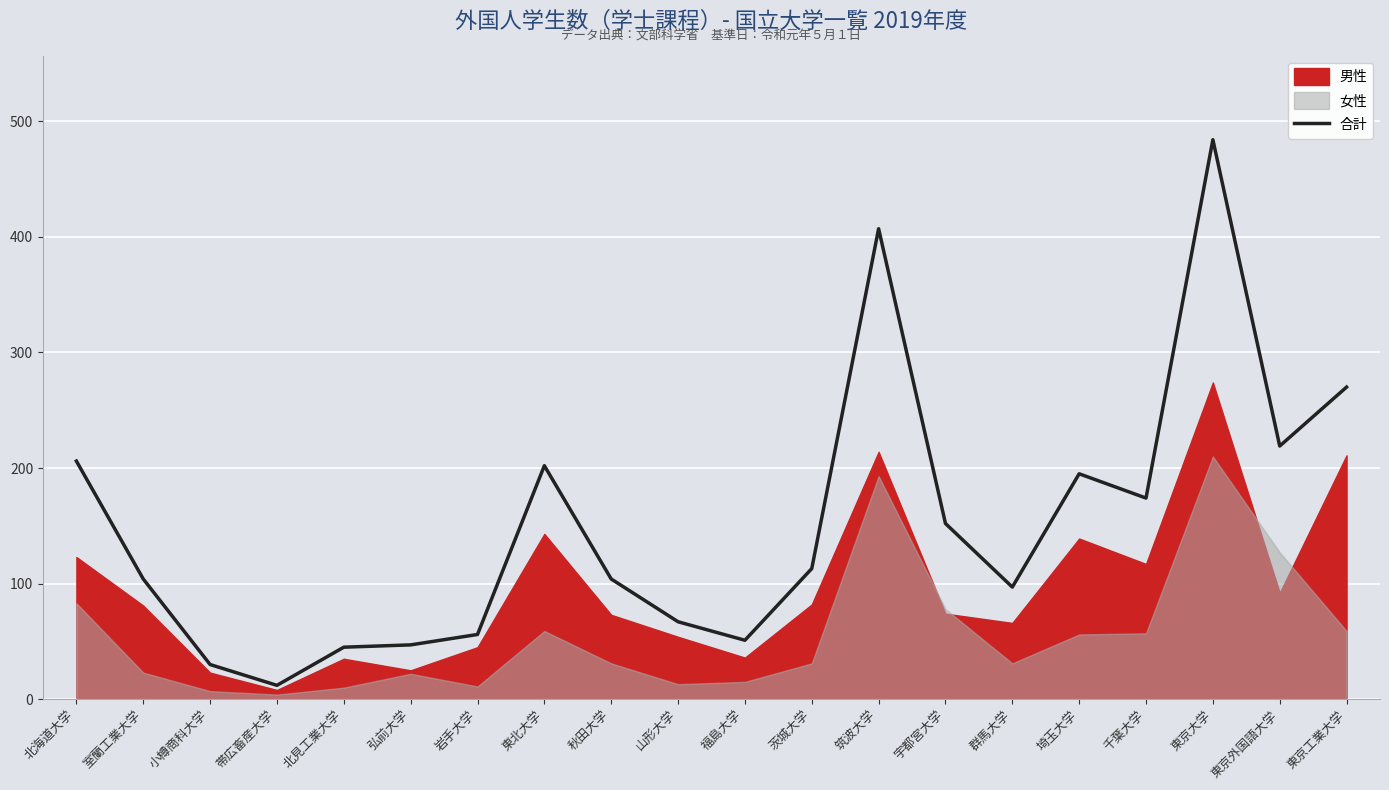

Approximately how many times larger is the value at 宇都宮大学 compared to 福島大学?

3.0